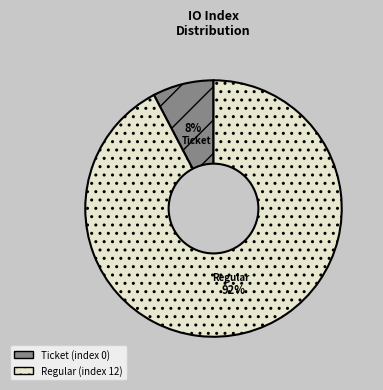

Combined, do Regular (index 12) and Ticket (index 0) account for over 50%?

Yes